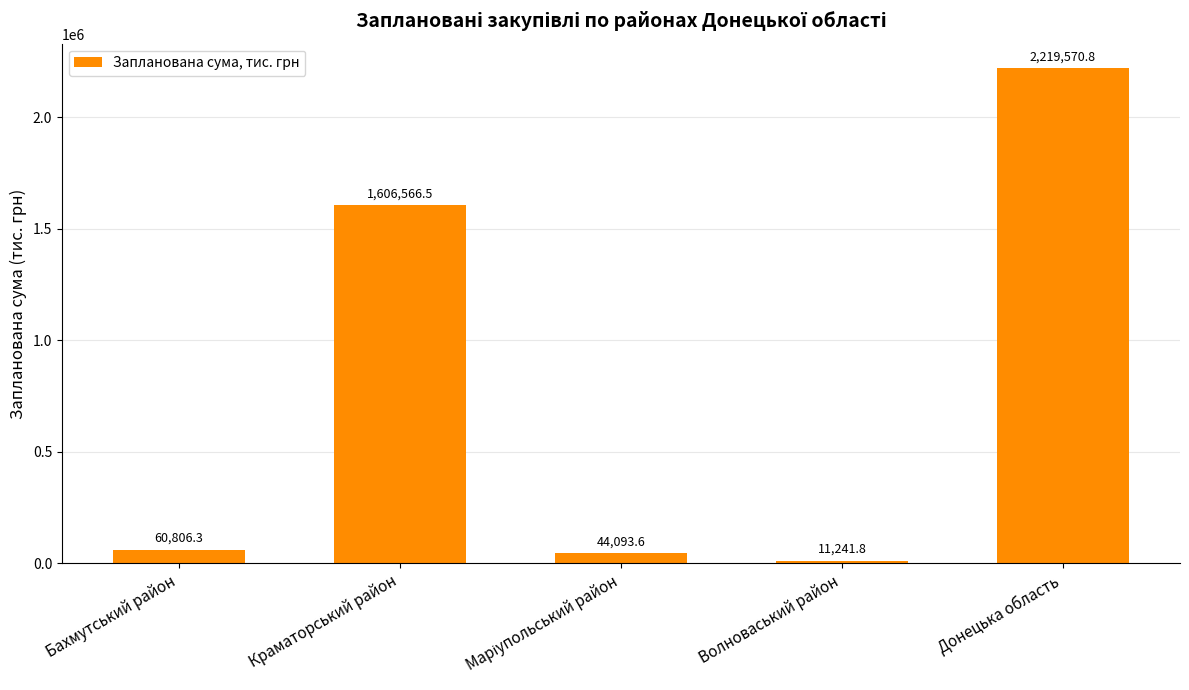

Reading right to left, transcribe all the data shown in this chart.

2219570.8	11241.8	44093.6	1606566.5	60806.3